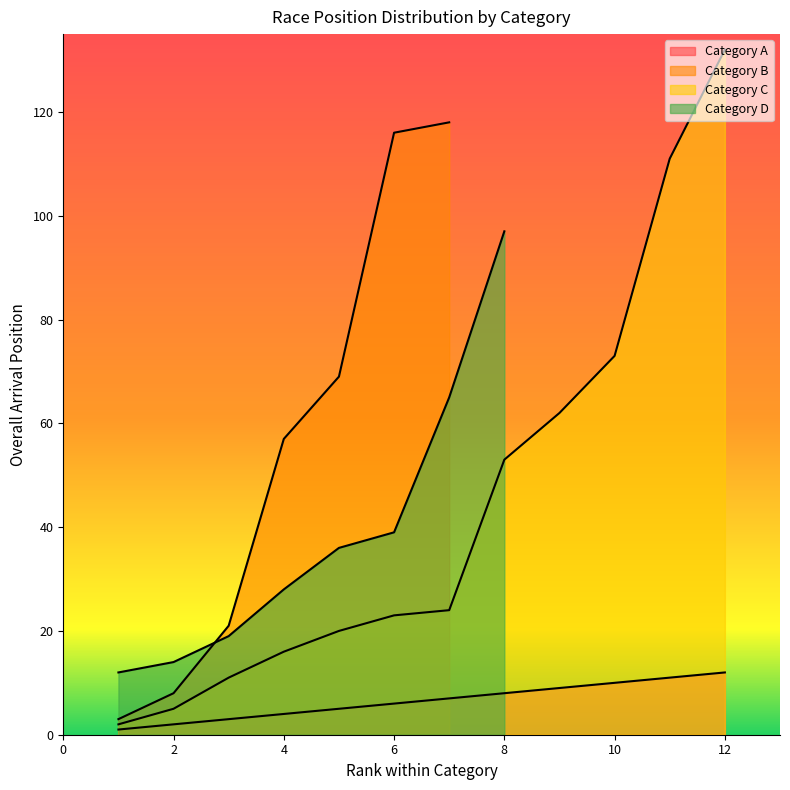

Does the chart have visible grid lines?

No